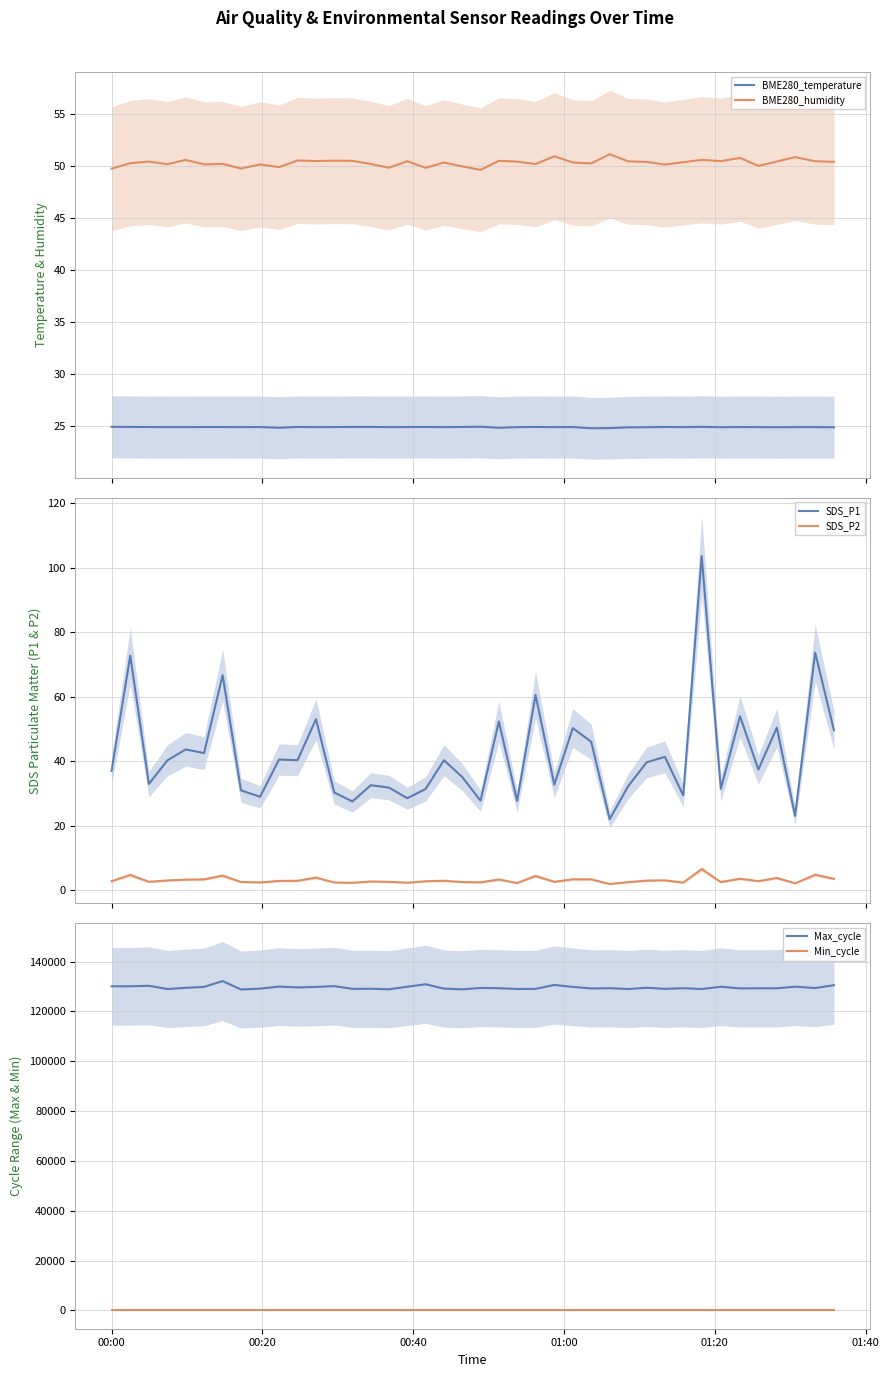

List the series in order of their peak value, highest first.

Max_cycle, SDS_P1, BME280_humidity, BME280_temperature, Min_cycle, SDS_P2